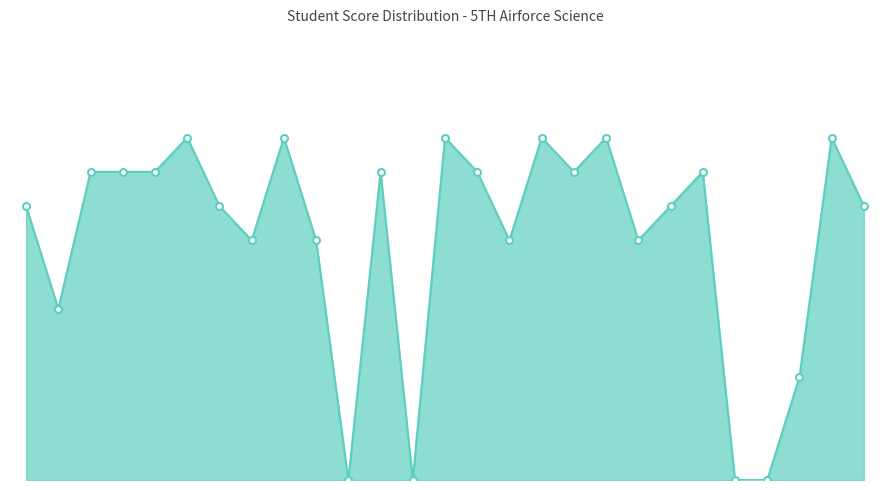

How many data points are above 8?

13